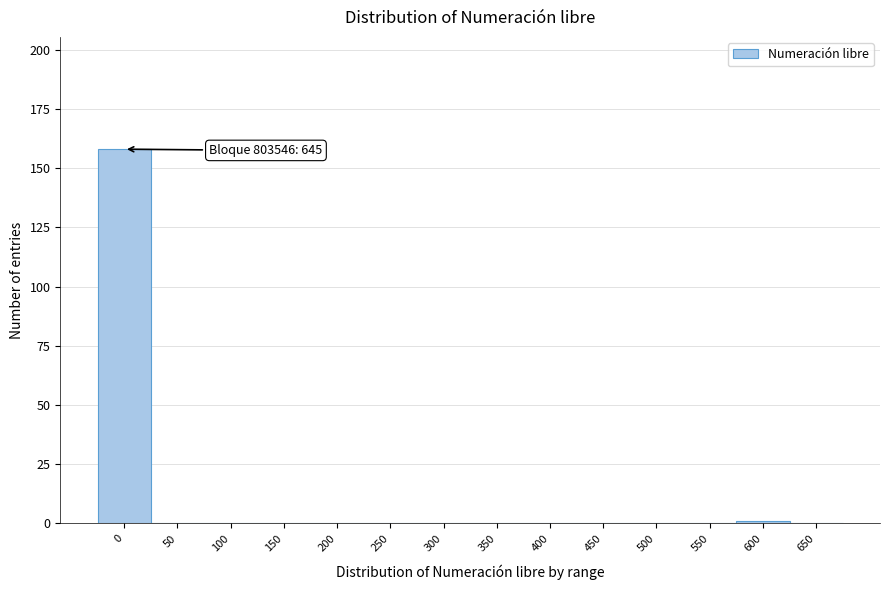

Reading left to right, list all the values displayed in this chart.

0=158	50=0	100=0	150=0	200=0	250=0	300=0	350=0	400=0	450=0	500=0	550=0	600=1	650=0